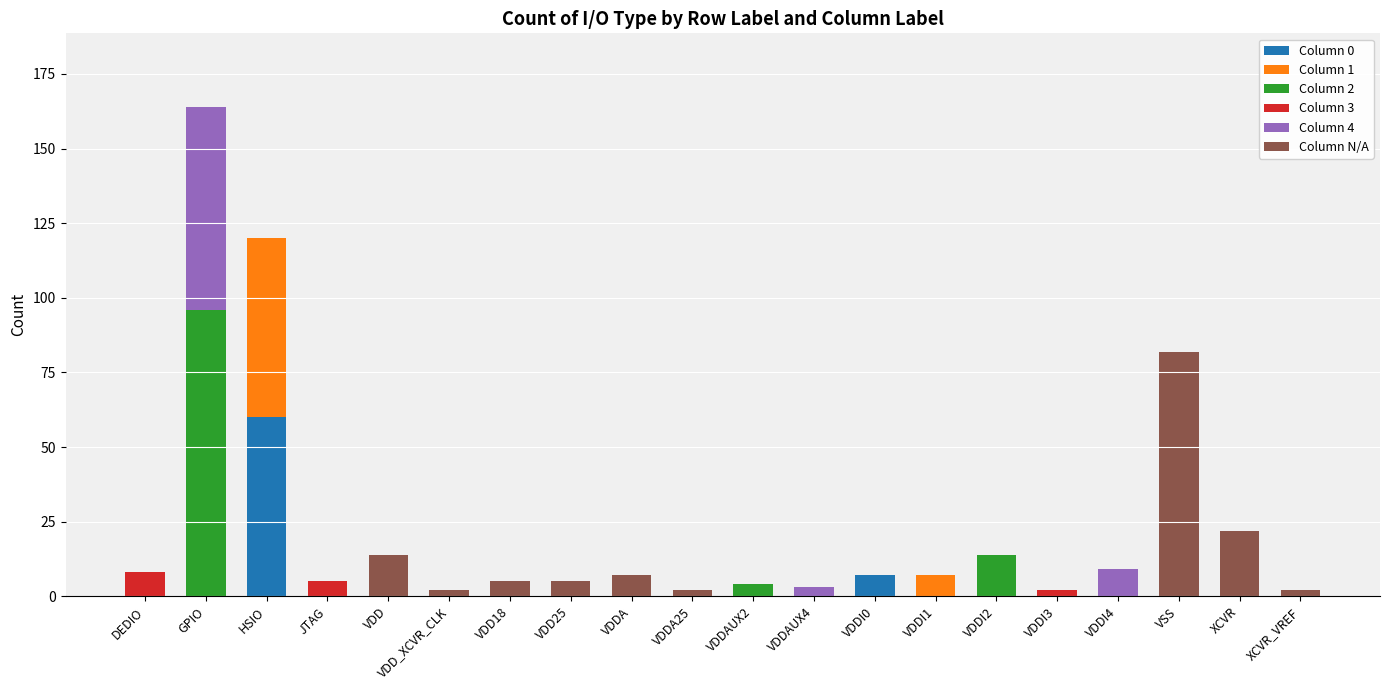

Are the bars horizontal?

No